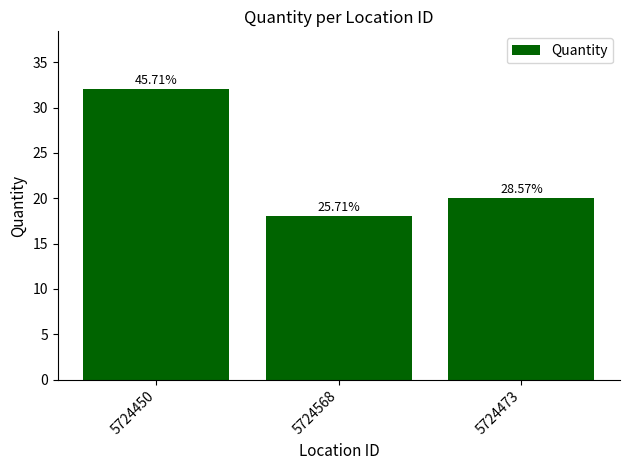

Are the bars horizontal?

No